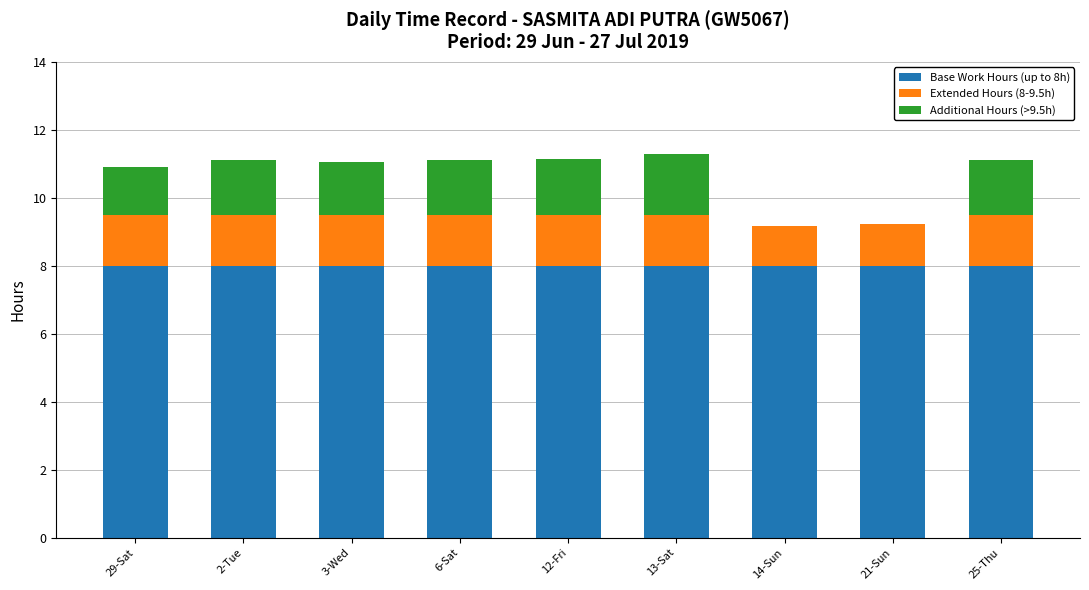

What are all the series names shown in the legend?

Base Work Hours (up to 8h), Extended Hours (8-9.5h), Additional Hours (>9.5h)